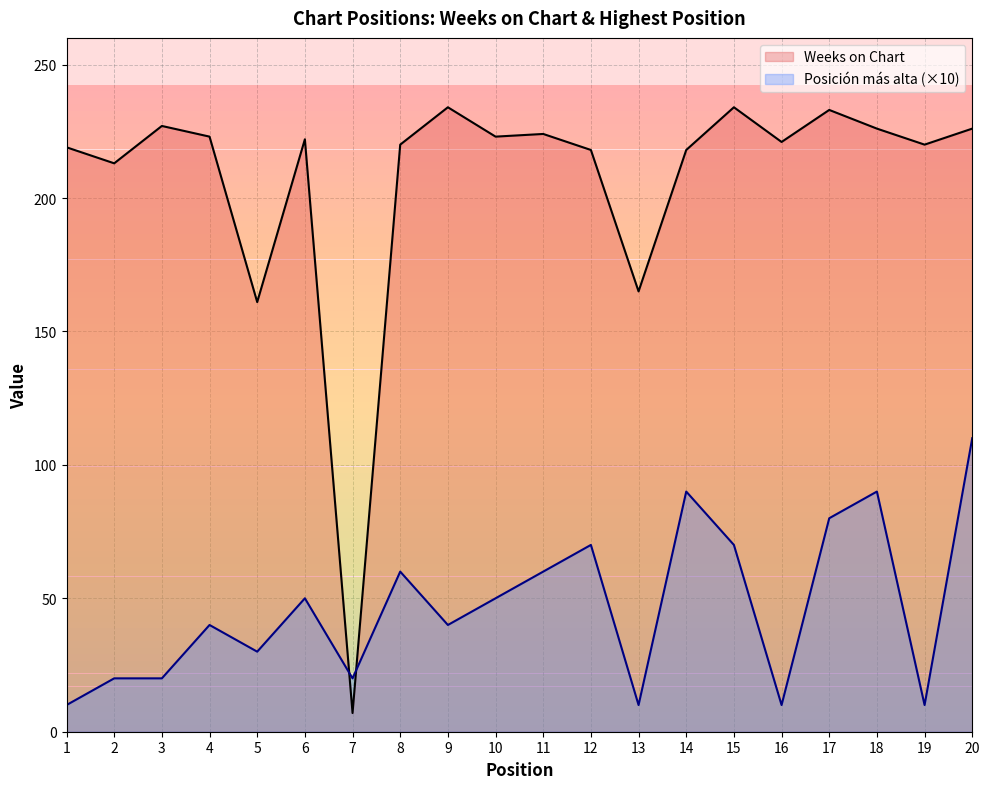

Where is Posicion mas alta nearest to the value 60?

8